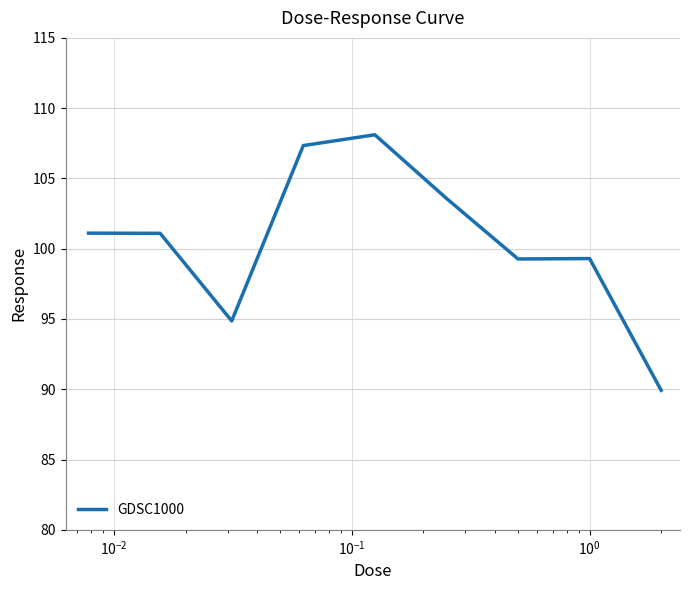

What is the maximum value shown in the chart?

108.1